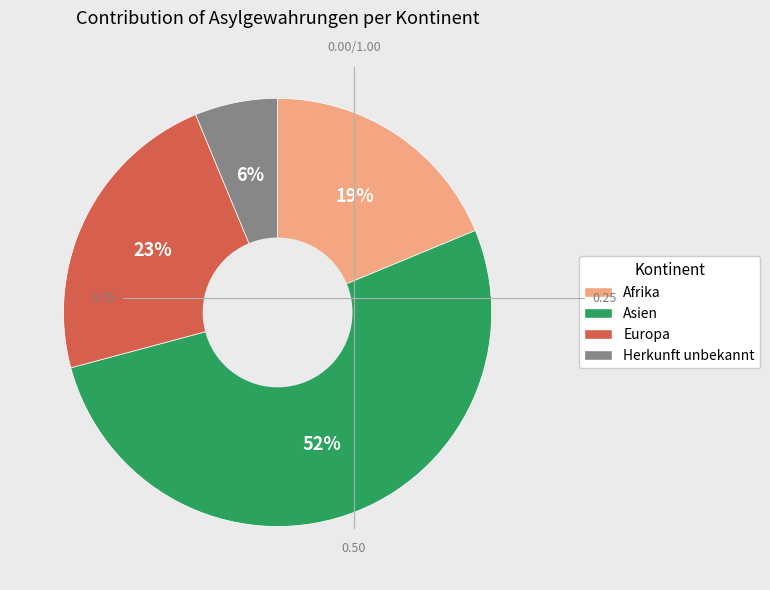

Is there any slice that represents more than half of the pie?

Yes